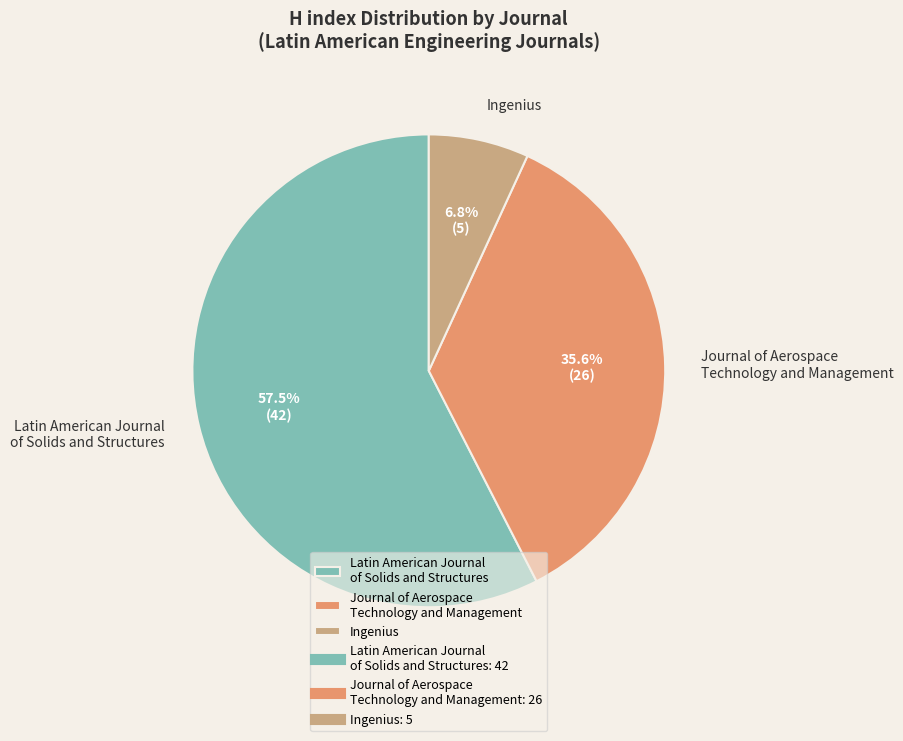

True or false: Journal of Aerospace Technology and Management accounts for 27% of the total.

False